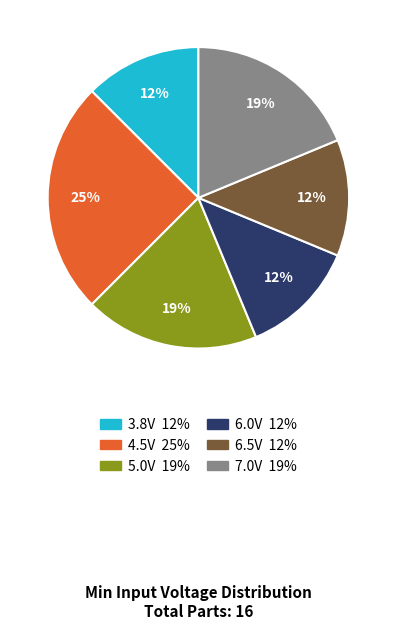

What is the largest slice in the pie chart?

4.5V 25%